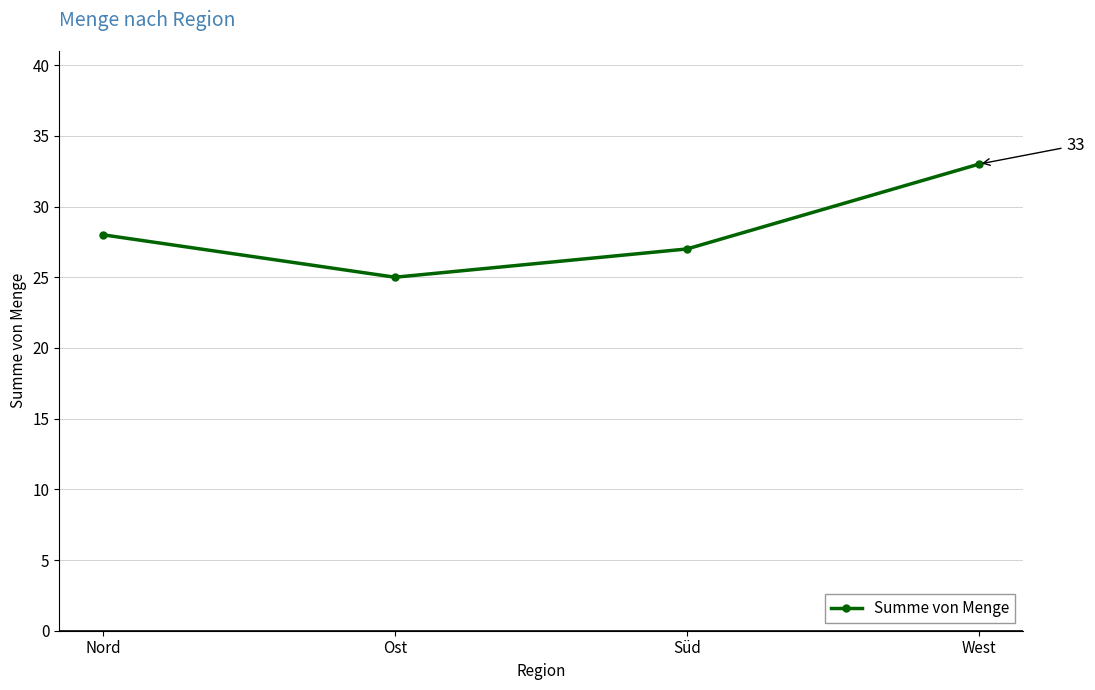

What is the ratio of the value at West to the value at Süd?

1.2